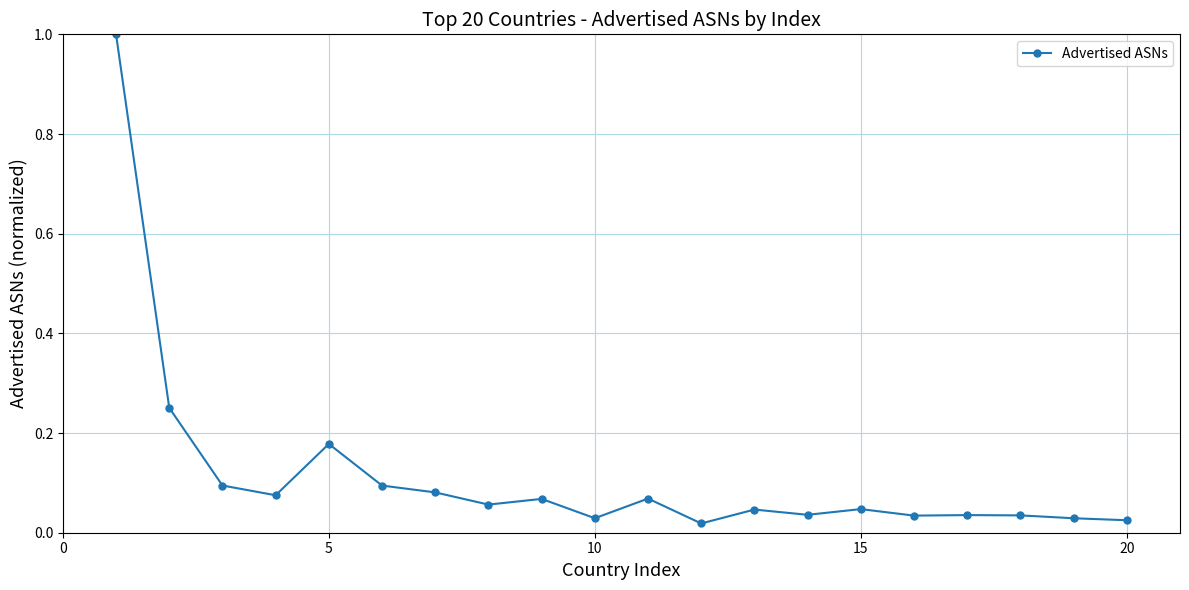

What is the maximum value shown in the chart?

1.0